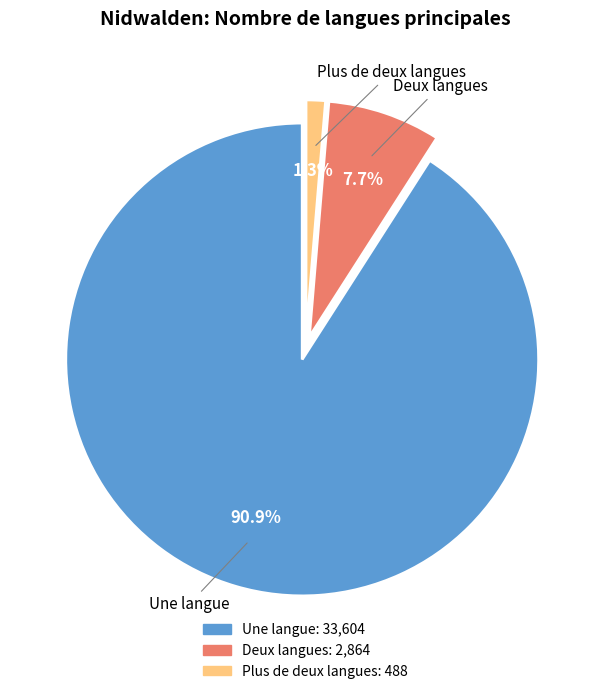

What percentage is the Plus de deux langues slice, to the nearest percent?

1%